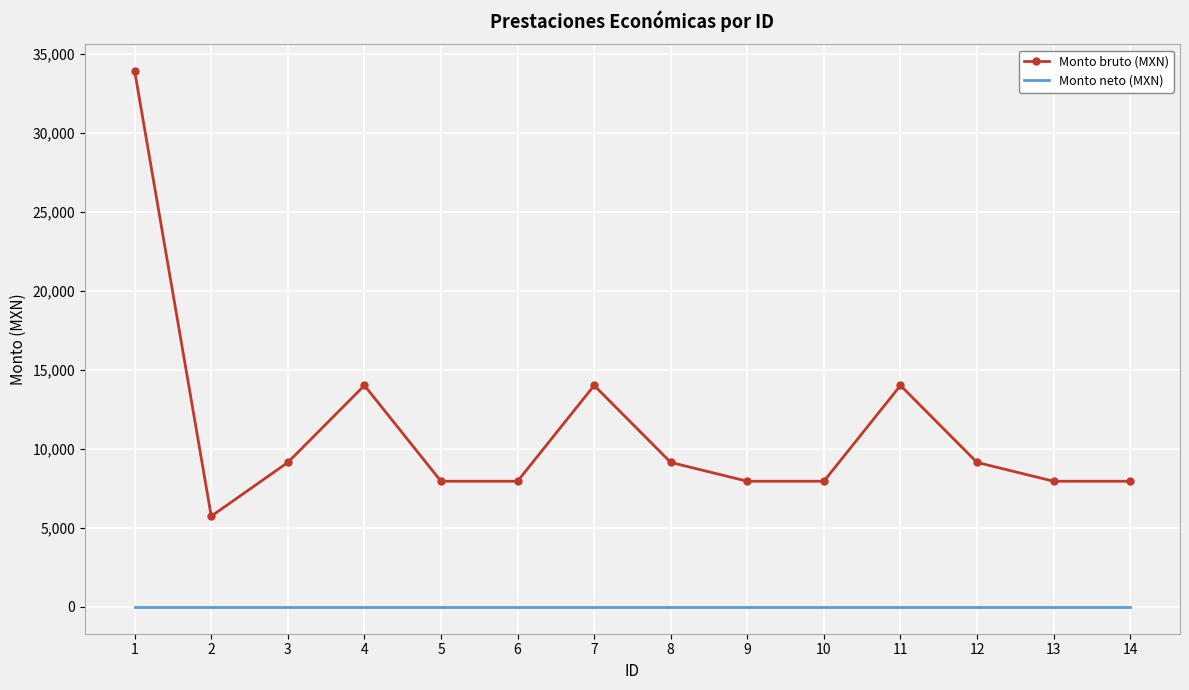

What is the greatest value displayed?

33904.0